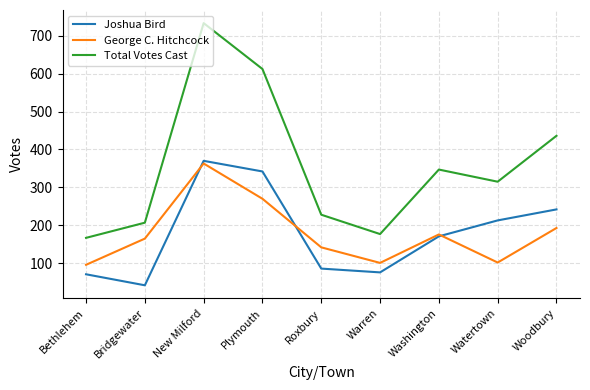

True or false: George C. Hitchcock and Joshua Bird cross at least once.

True